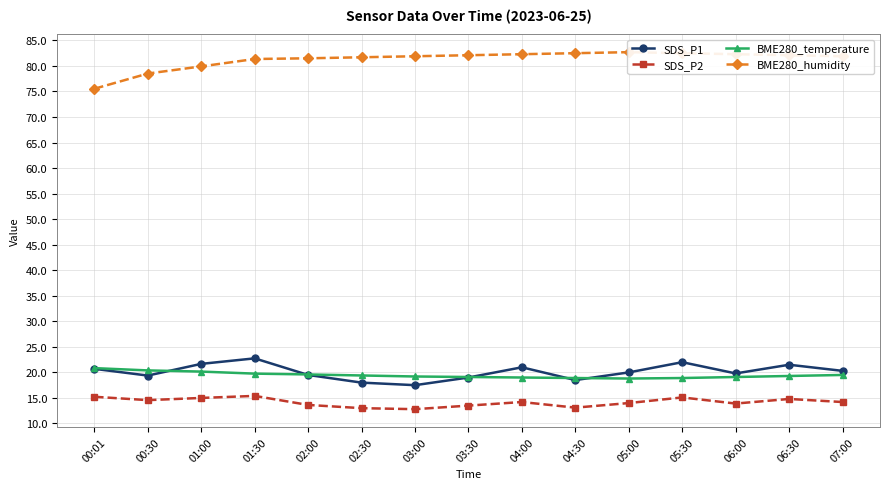

What is the value of the BME280_temperature point at the 9th from the left?

19.0